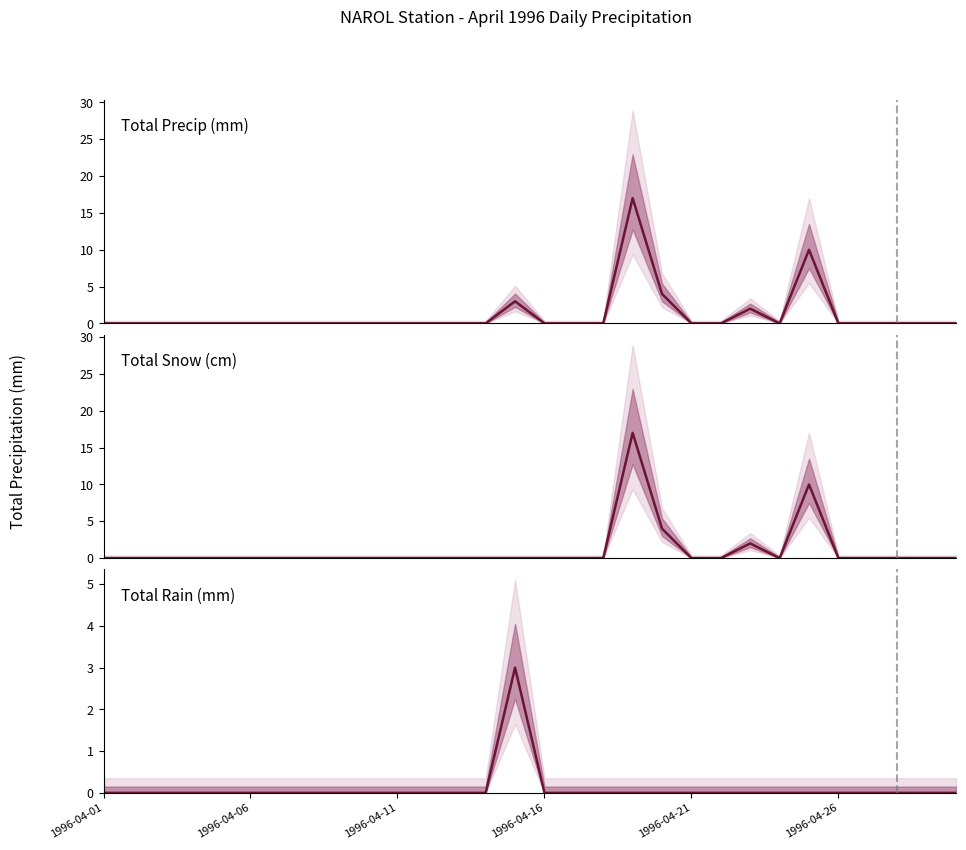

How many data points in Total Precip (mm) are above 0?

5